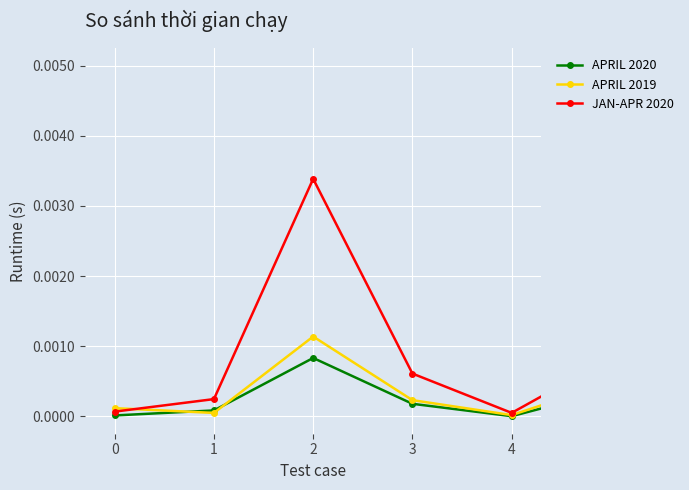

True or false: APRIL 2020 has more than 0 interior local peaks.

True